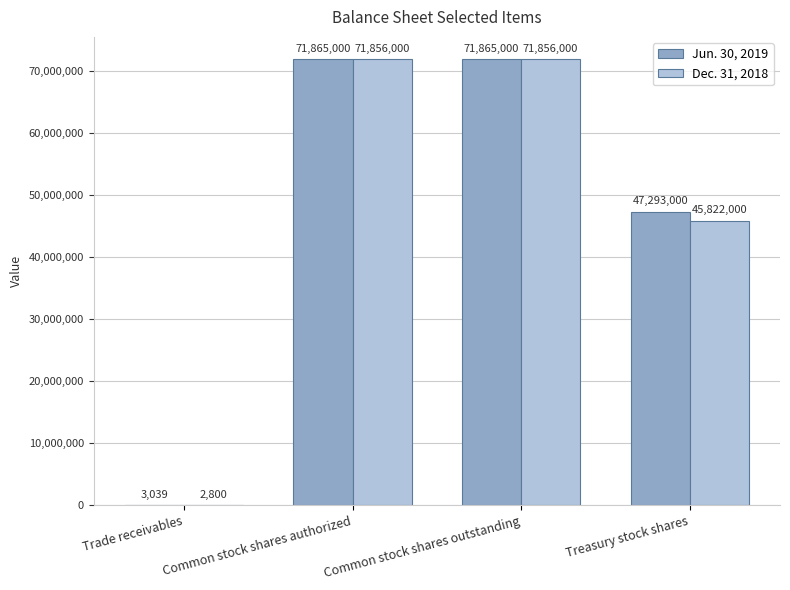

Is it true that Dec. 31, 2018 equals 24041480 at Treasury stock shares?

False